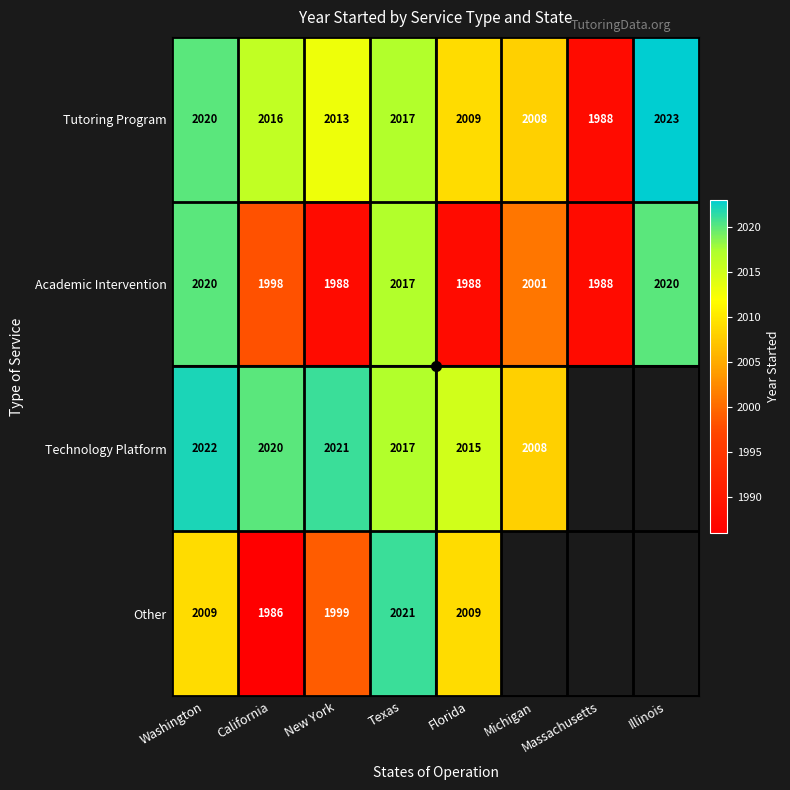

Is it true that Other equals 2997.6 at New York?

False